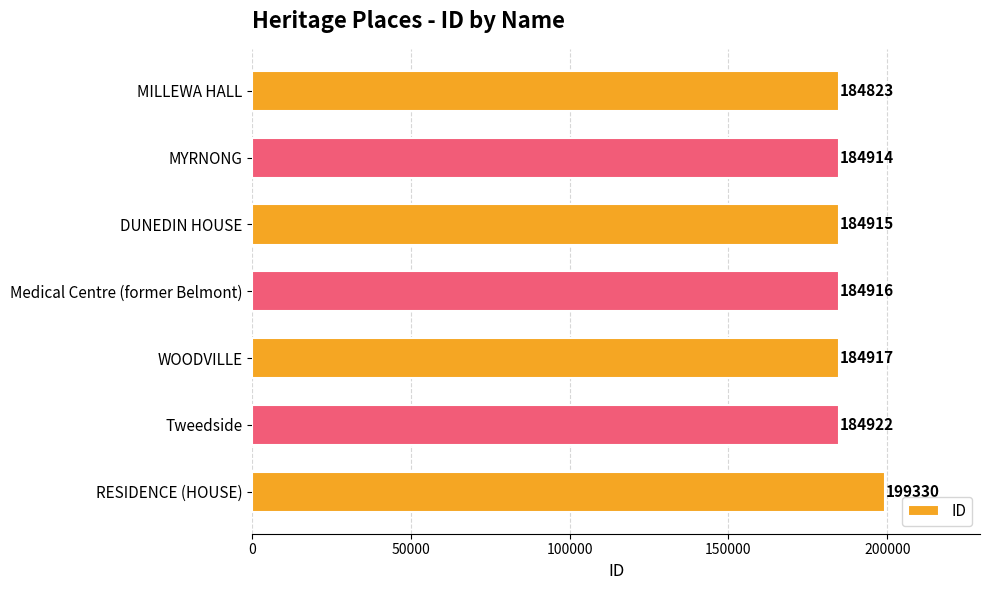

How many distinct data groups are displayed?

1